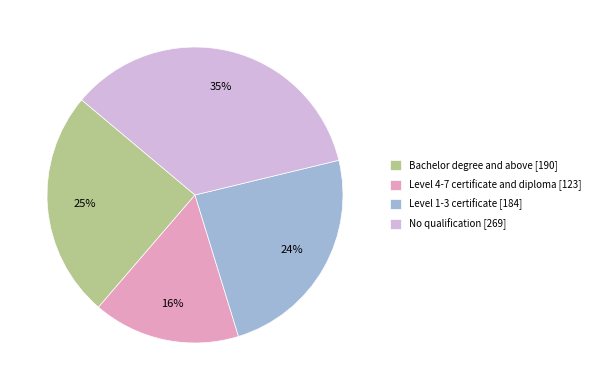

To the nearest percent, what portion does No qualification represent?

35%